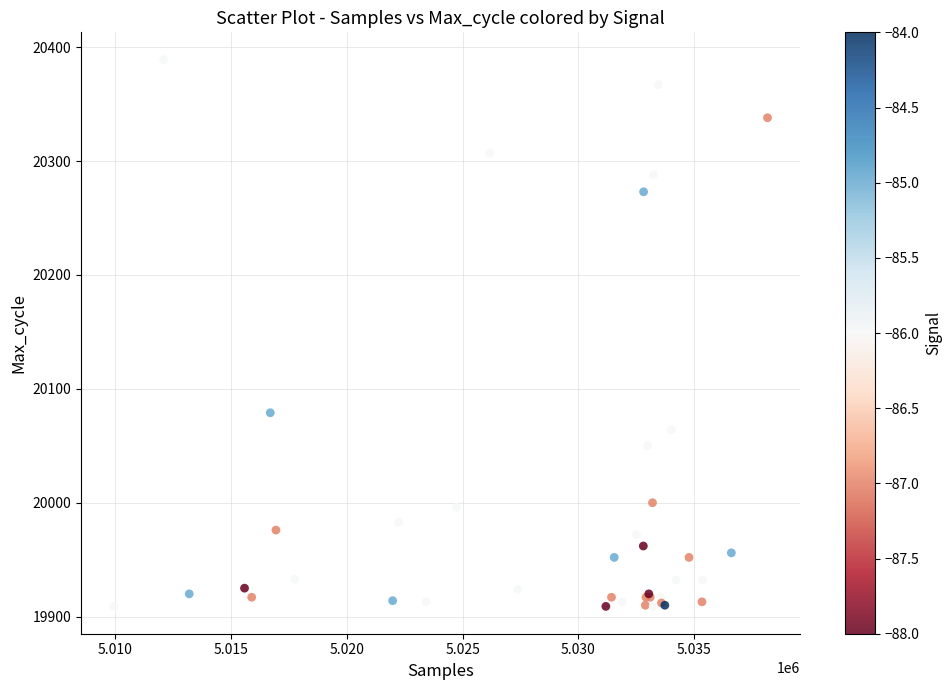

What Y value in the scatter plot is closest to 20149?

20079